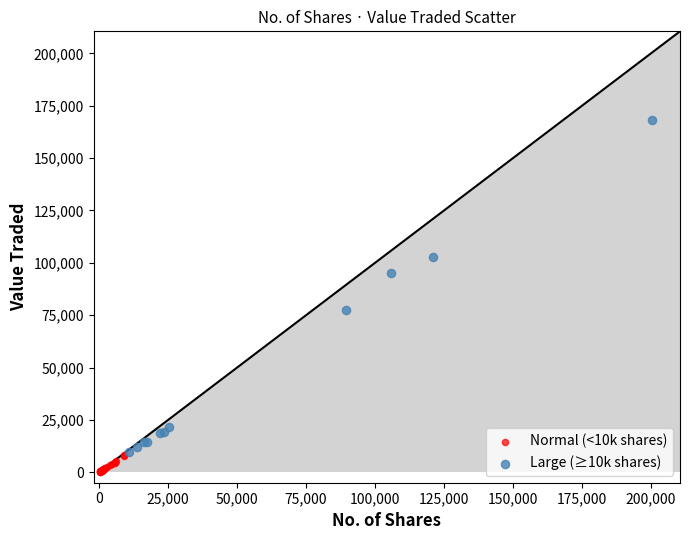

Which series has the largest Y range (max minus min)?

Large (≥10k shares)